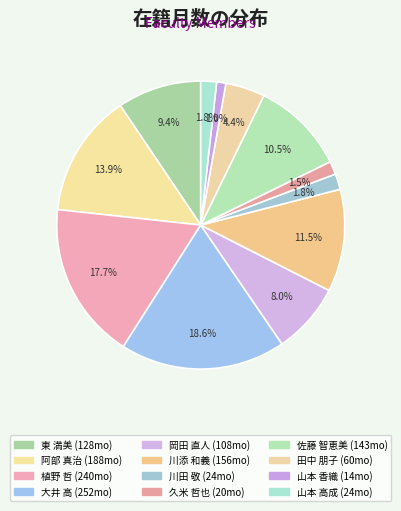

Which slice is the smallest?

山本 香織